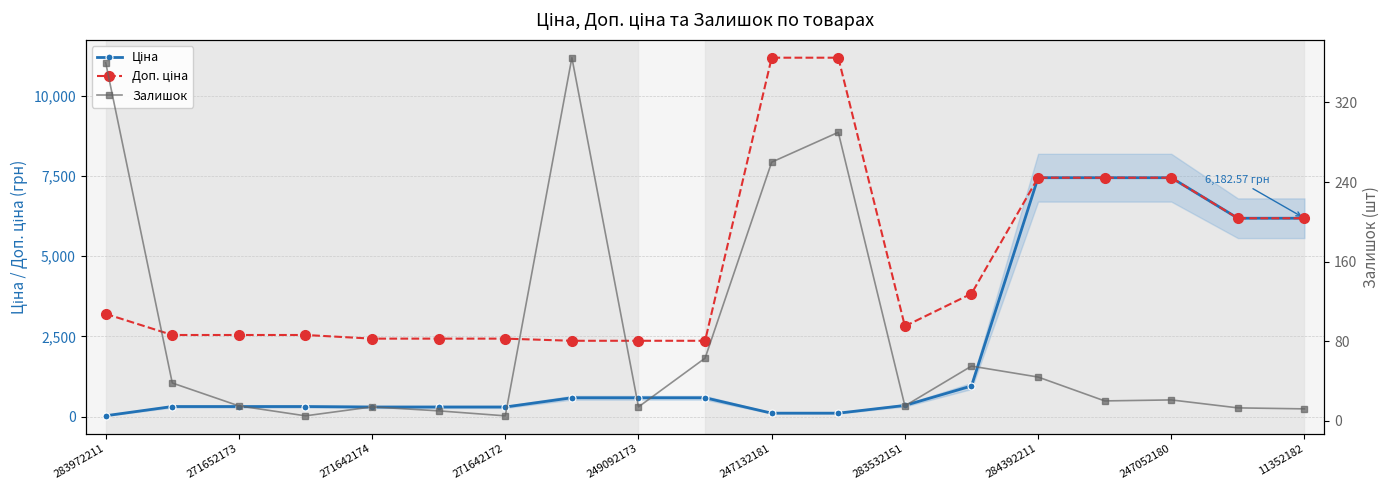

True or false: Доп. ціна has a value of 4235.2 at 271652173.

False